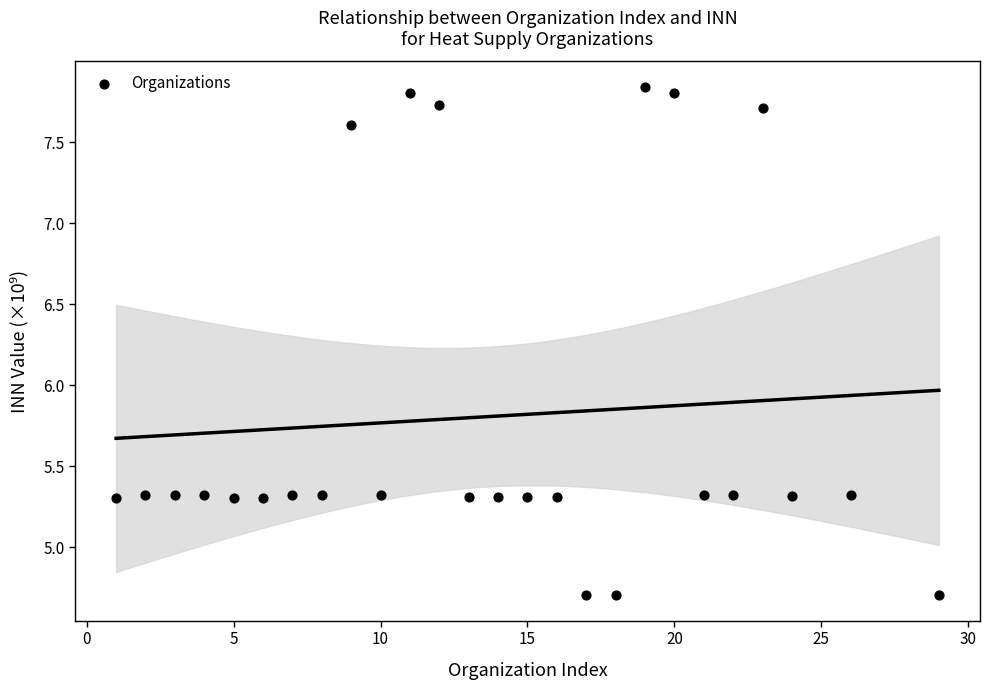

What is the range of Y values (max minus min)?

3.1